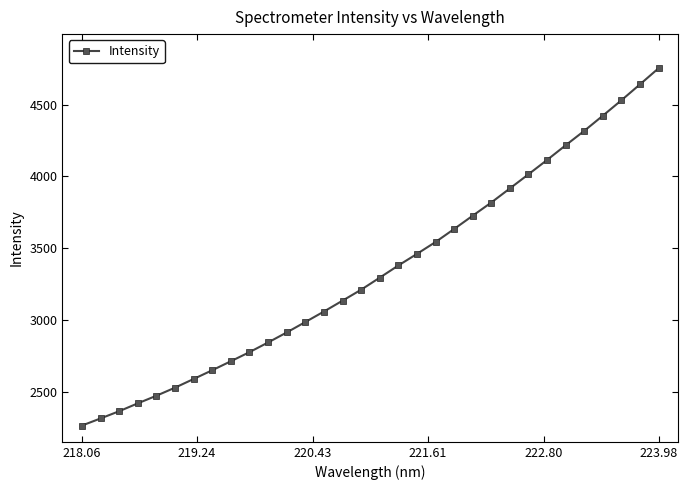

What is the sum of all values?

107010.9